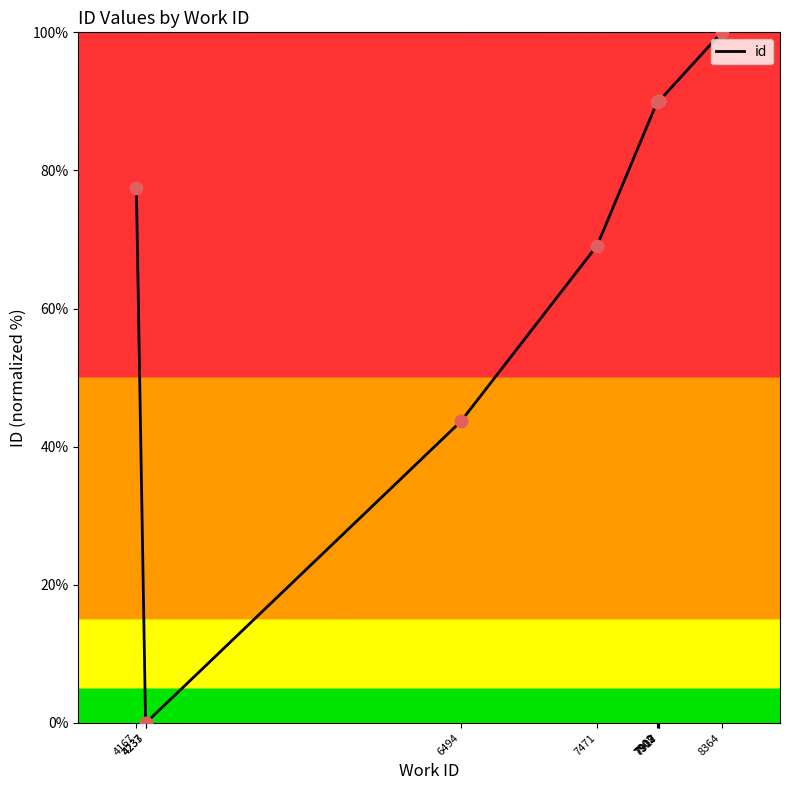

What is the change in value from 4167 to 6494?

-33.9